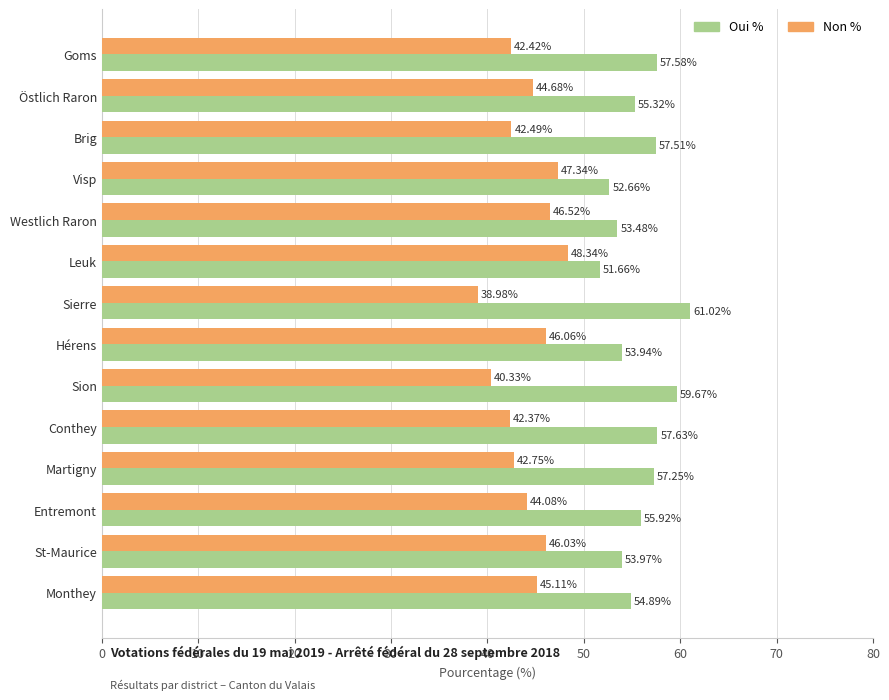

Where is Oui % nearest to the value 56?

Entremont